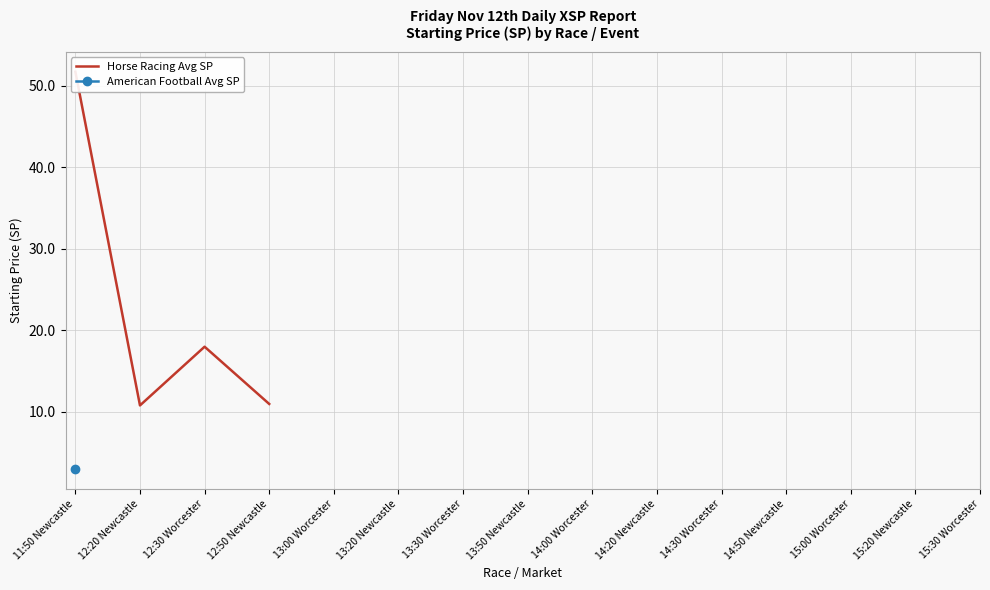

How many data points are above 17?

2